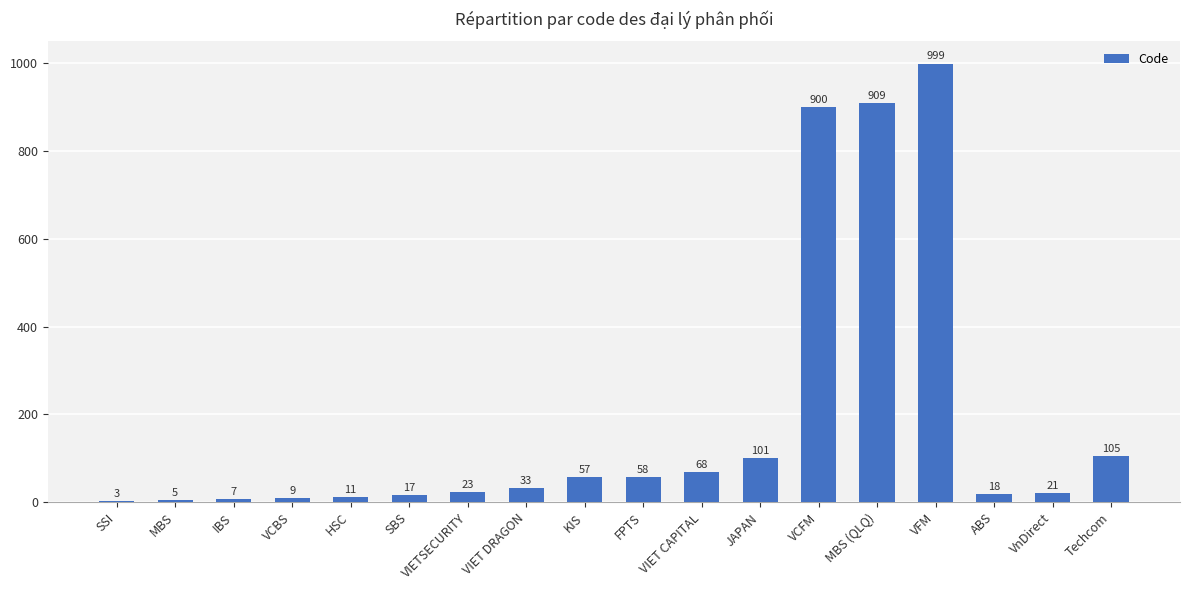

Which label corresponds to the largest value in the chart?

VFM